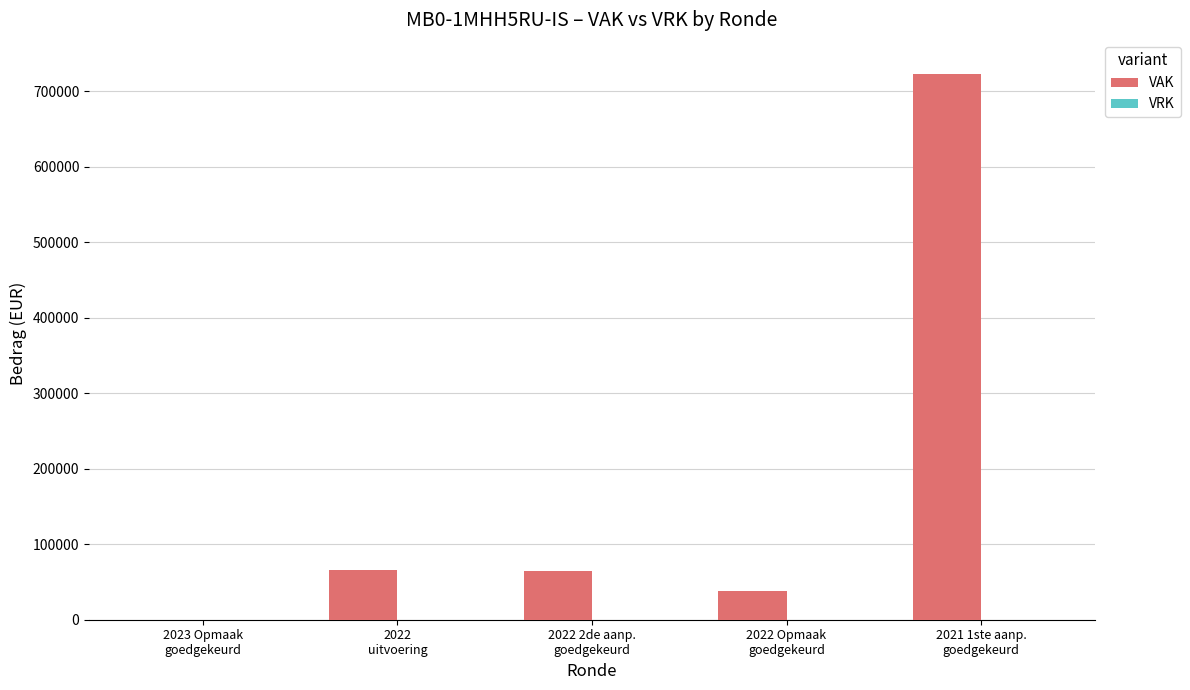

What is the greatest value displayed?

722500